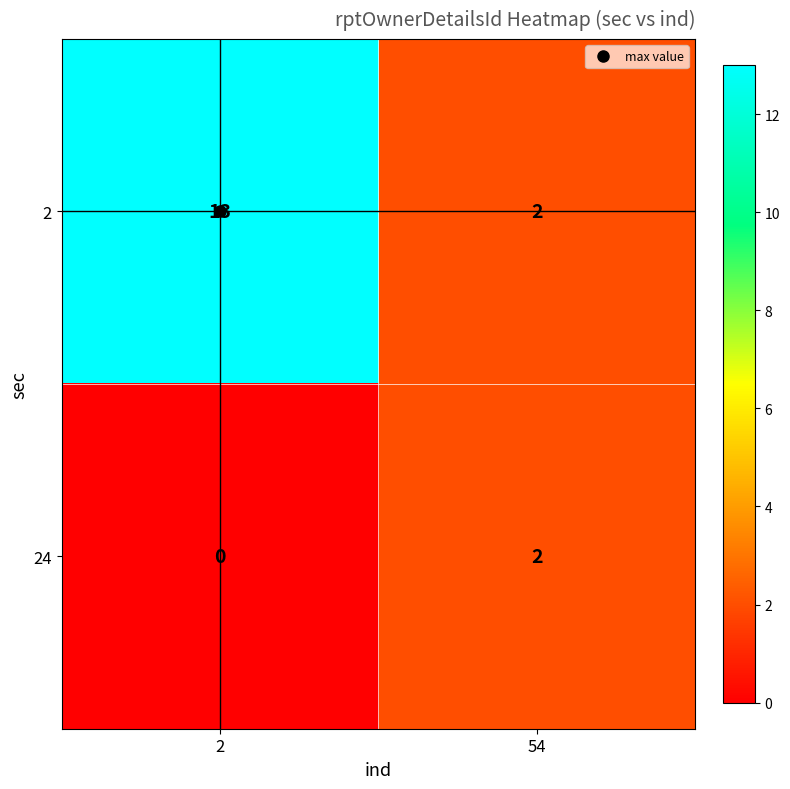

What is the total value across all series at 54?

4